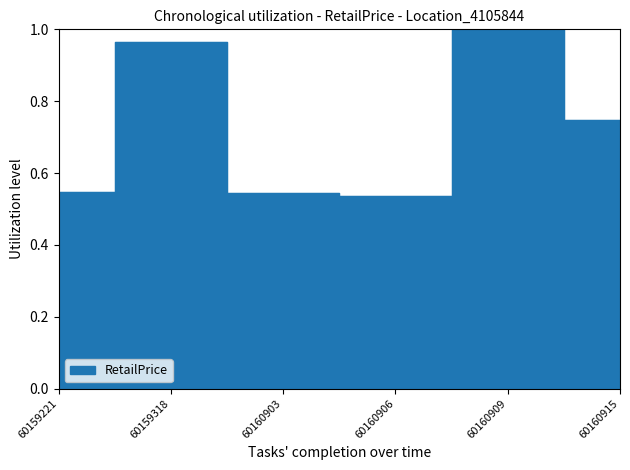

Reading left to right, what are all the values shown in this chart?

0.5	1.0	0.5	0.5	1.0	0.7